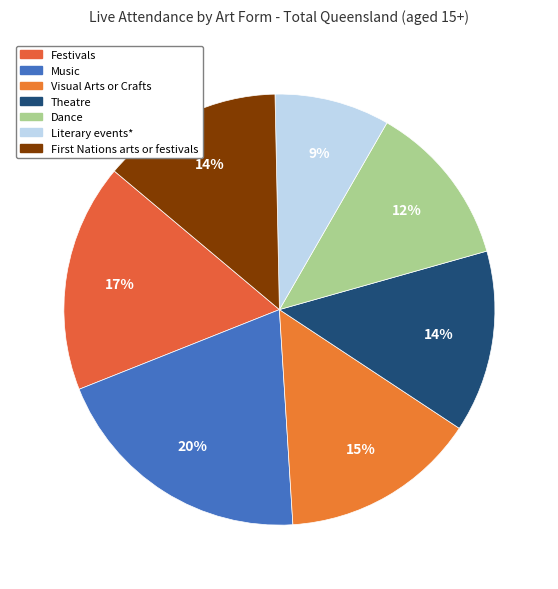

To the nearest percent, what percentage of the pie is Festivals?

17%